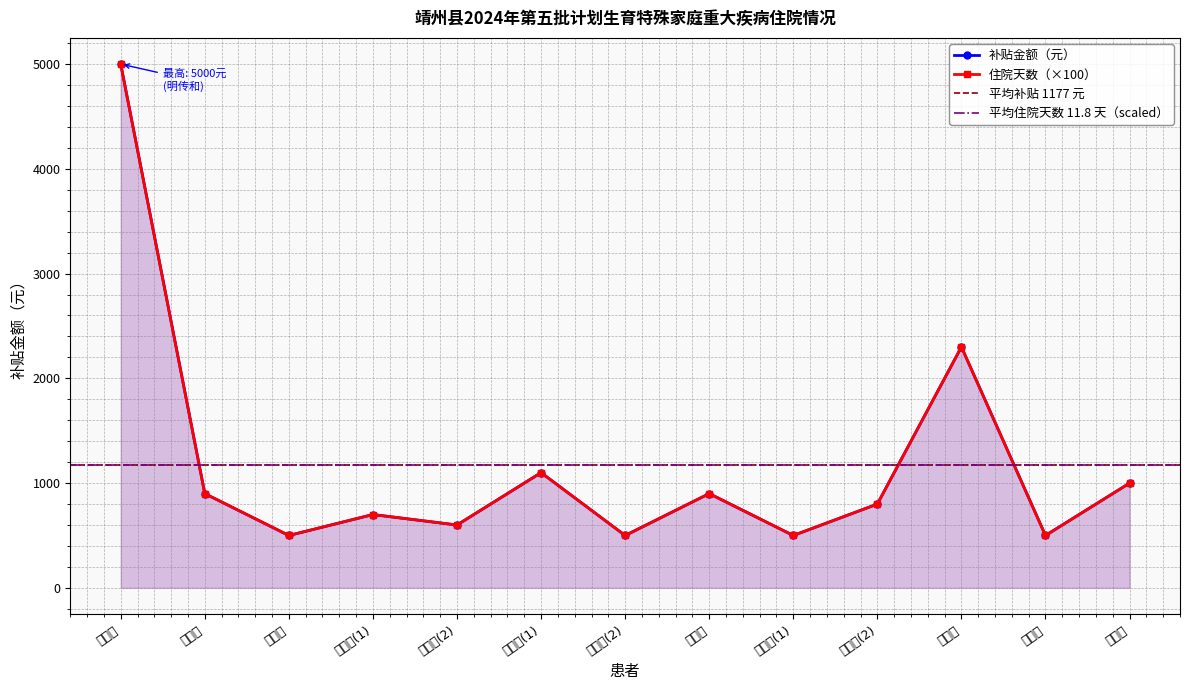

How many lines are shown in the chart?

2